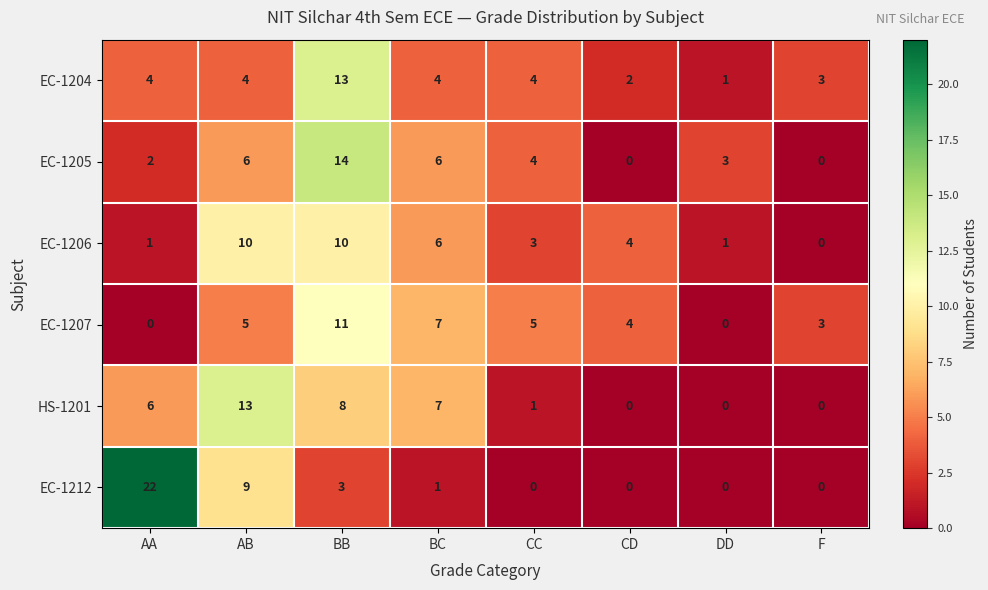

How many categories are shown in the chart?

8